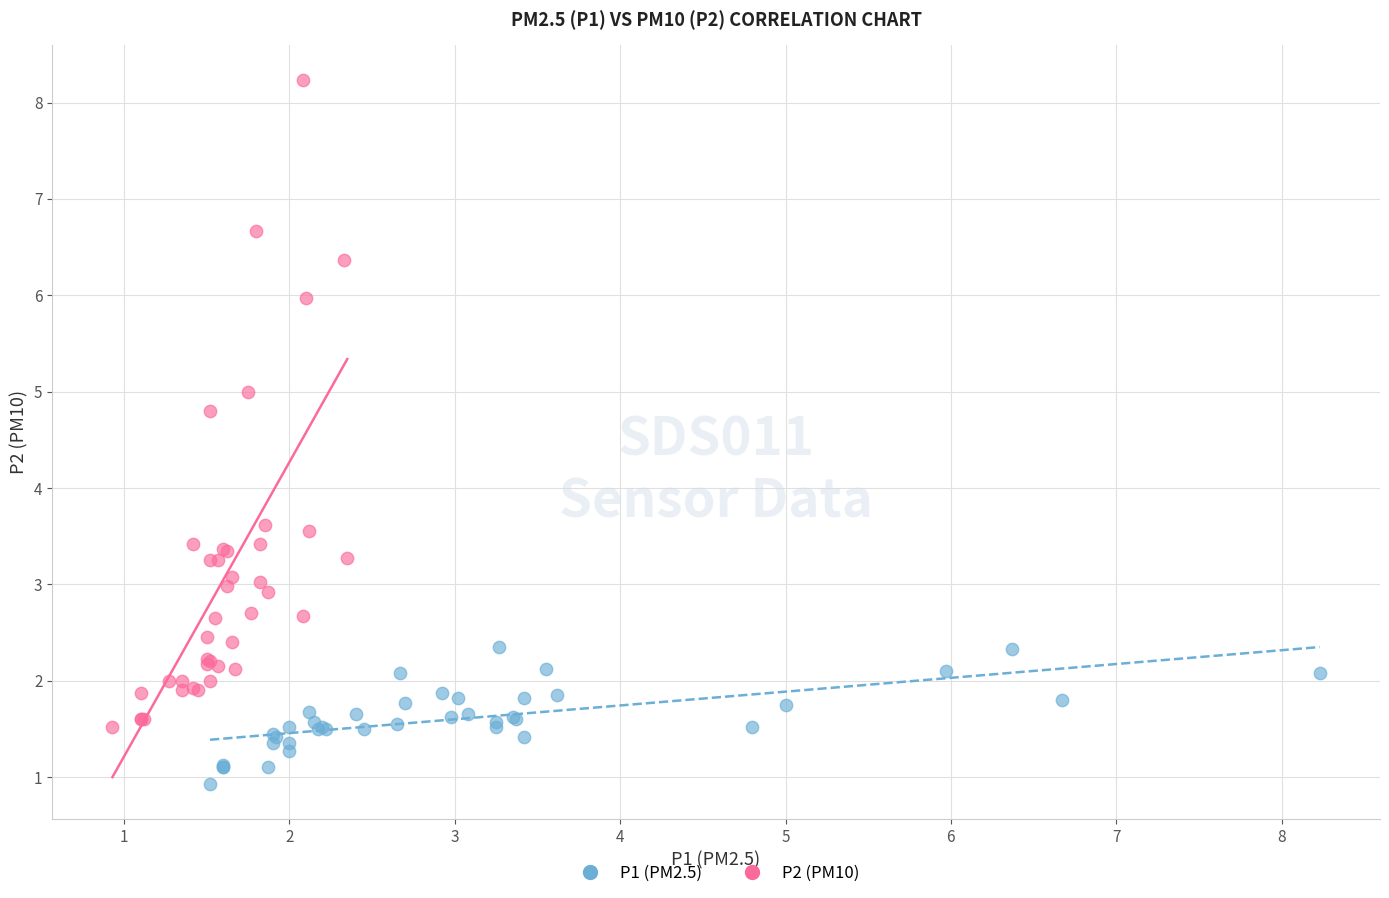

What are all the series names shown in the legend?

P1 (PM2.5), P2 (PM10)